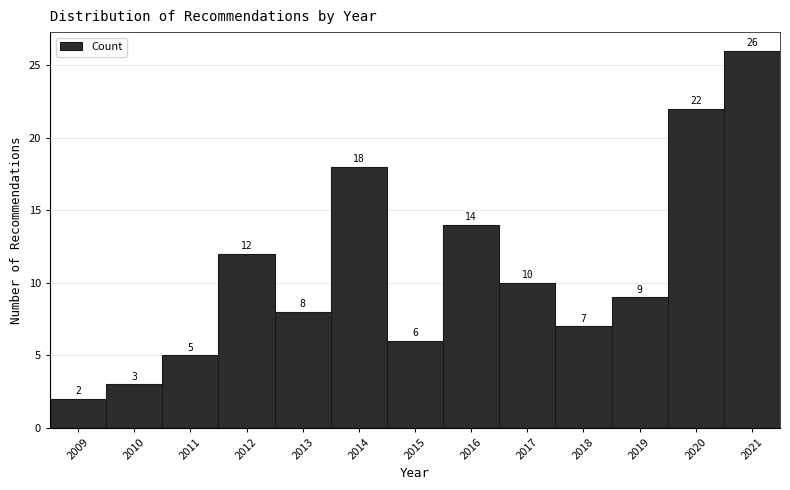

Reading left to right, transcribe this chart: for each bar, give the range it covers on the x-axis and its height.

2008.5 to 2009.5: 2
2009.5 to 2010.5: 3
2010.5 to 2011.5: 5
2011.5 to 2012.5: 12
2012.5 to 2013.5: 8
2013.5 to 2014.5: 18
2014.5 to 2015.5: 6
2015.5 to 2016.5: 14
2016.5 to 2017.5: 10
2017.5 to 2018.5: 7
2018.5 to 2019.5: 9
2019.5 to 2020.5: 22
2020.5 to 2021.5: 26